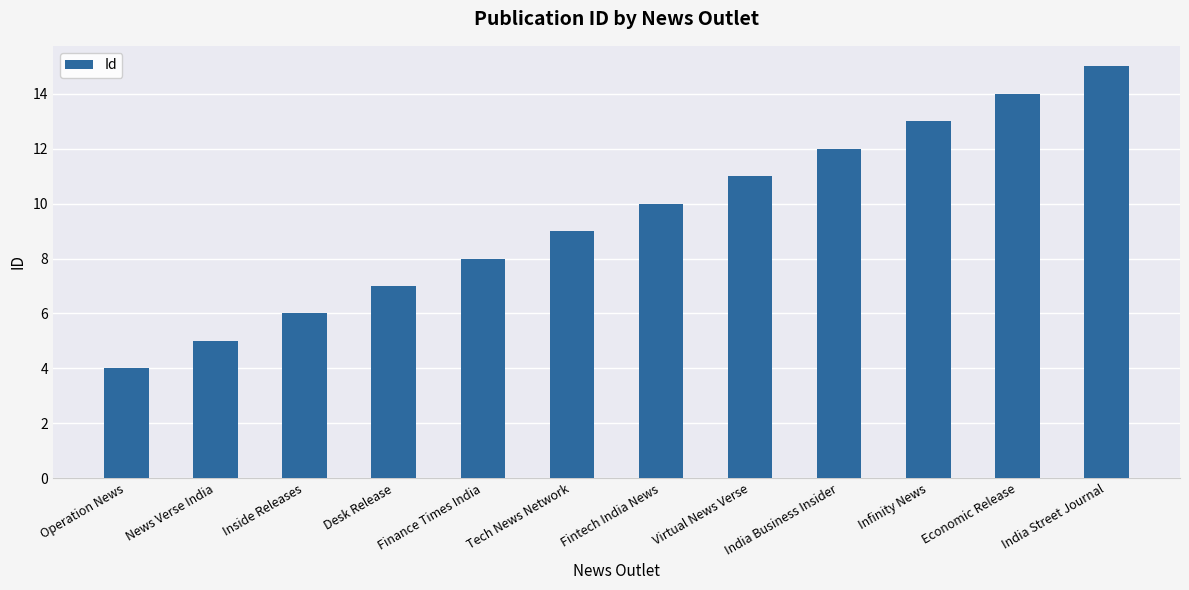

How many series are shown in this chart?

1